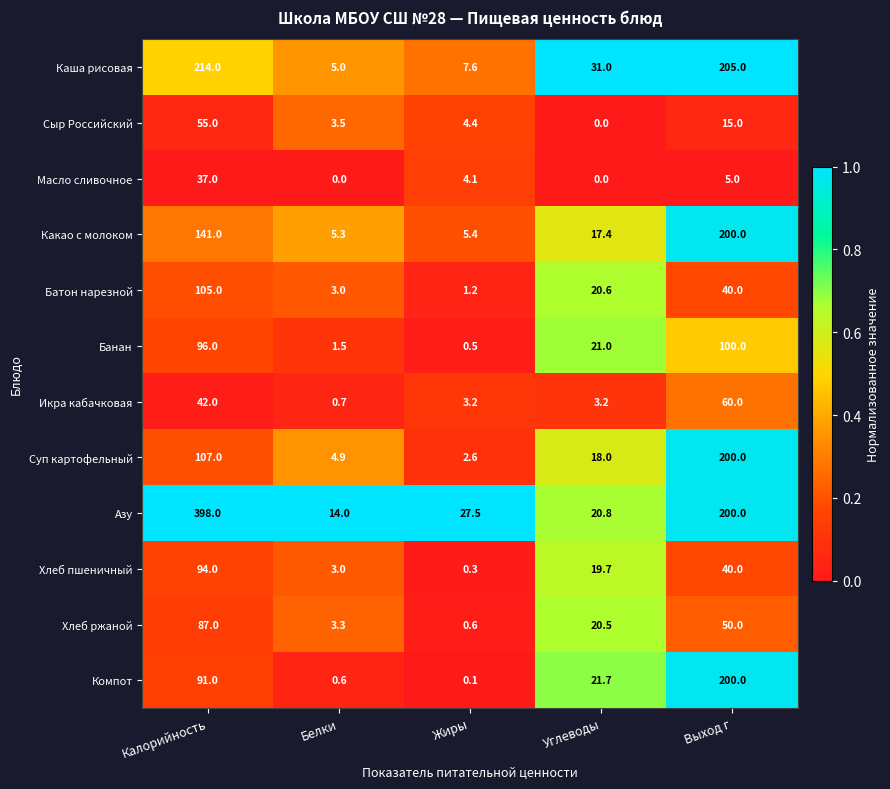

Which series has the largest total across all categories?

Азу